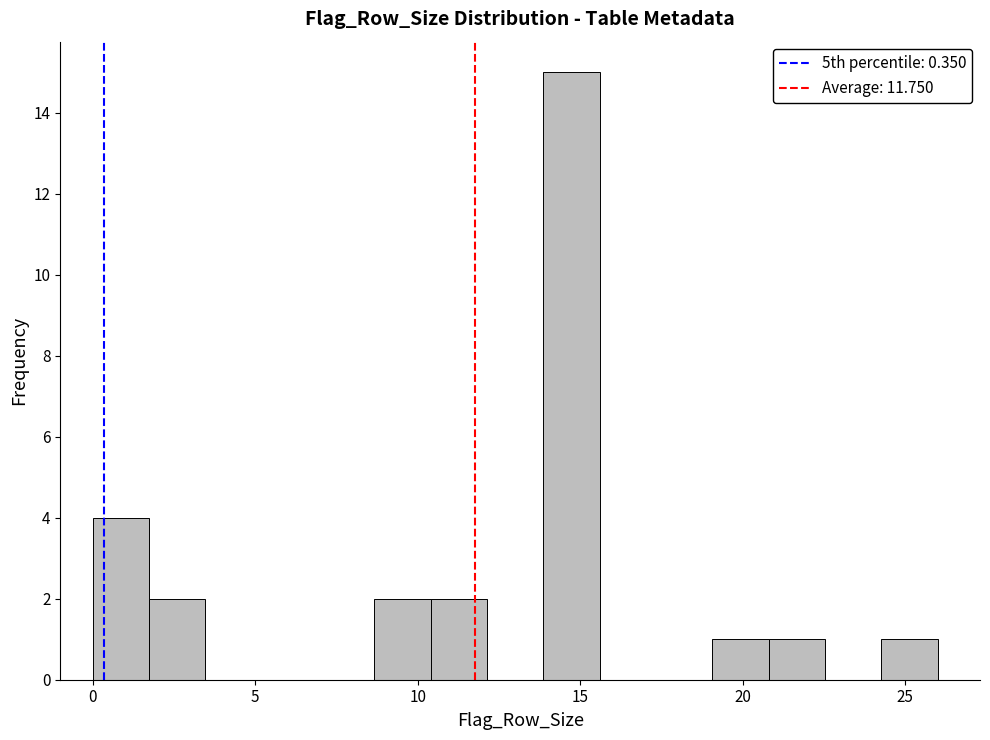

Read against the x-axis, roughly where is the centre of the tallest bar?

14.5